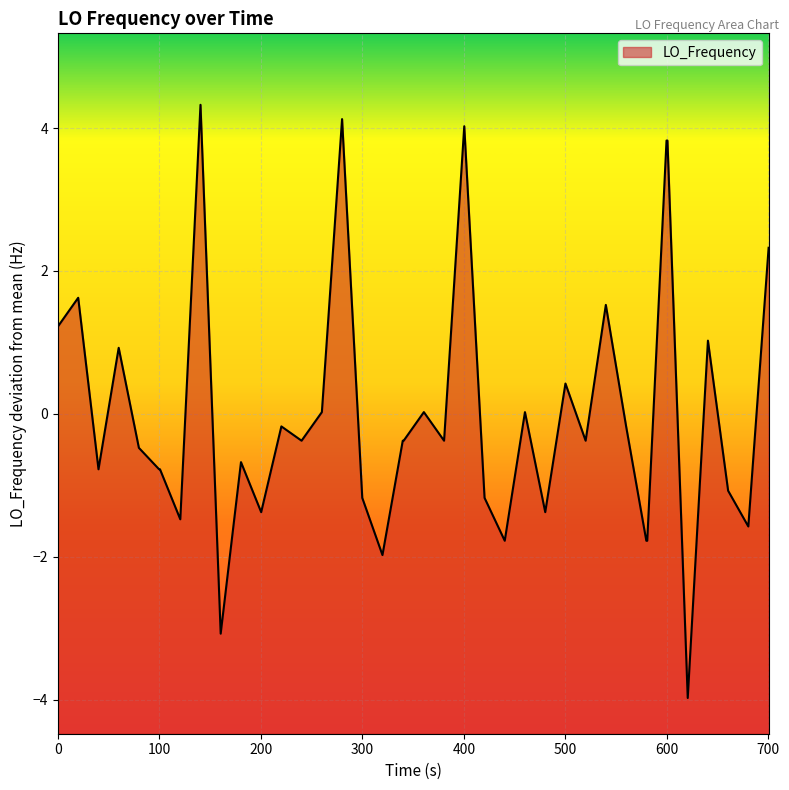

What is the difference between the maximum and minimum values?

8.3